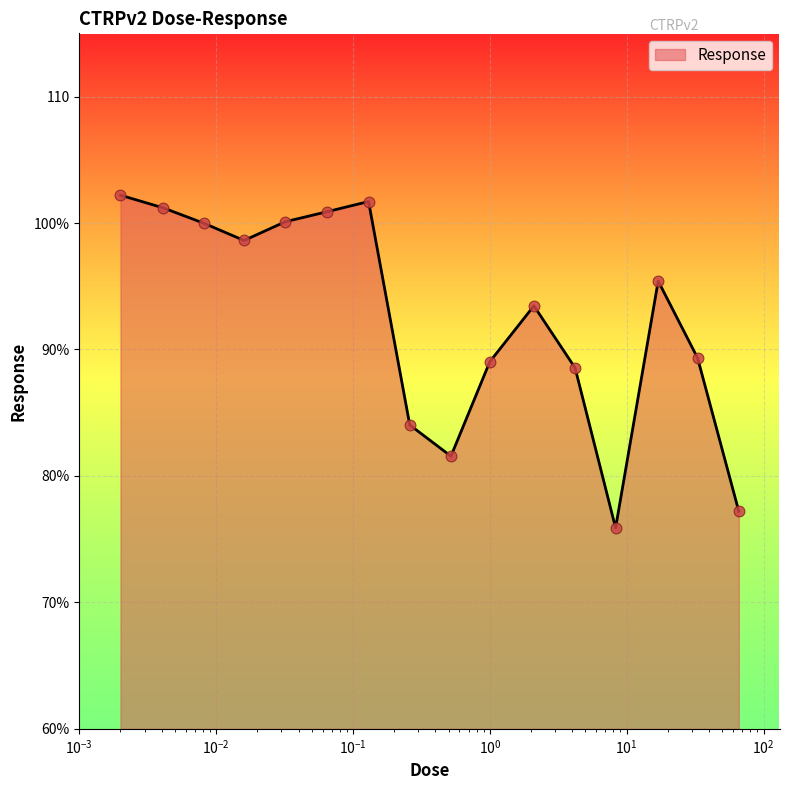

Does the chart have visible grid lines?

Yes